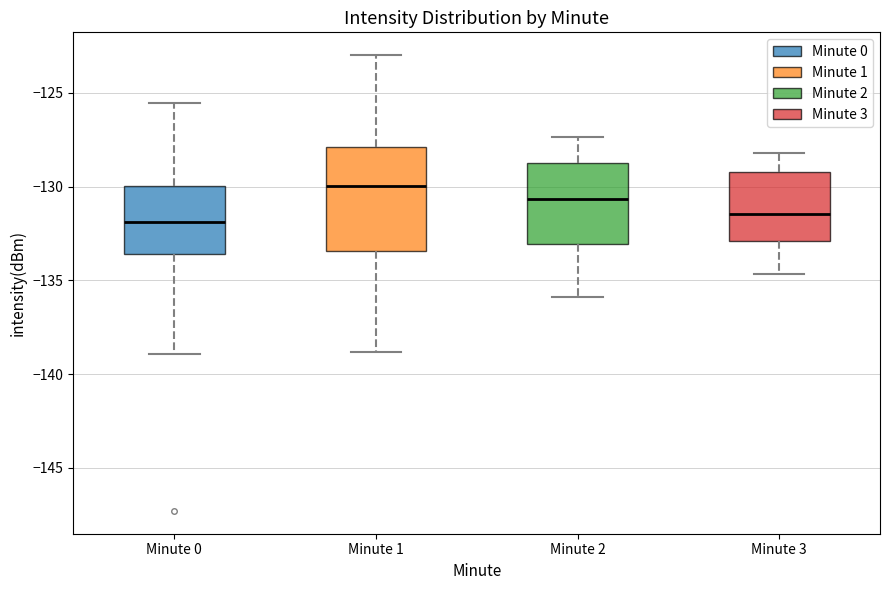

Reading left to right, read every box against the y-axis: the position of its median line, the range the box covers, and the ends of its whiskers. The values are not printed on the chart, so give them approximately, as read against the axis.

Minute 0: median -132.0, box -133.5 to -130.0, whiskers -139.0 to -125.5
Minute 1: median -130.0, box -133.5 to -128.0, whiskers -139.0 to -123.0
Minute 2: median -130.5, box -133.0 to -128.5, whiskers -136.0 to -127.5
Minute 3: median -131.5, box -133.0 to -129.0, whiskers -134.5 to -128.0